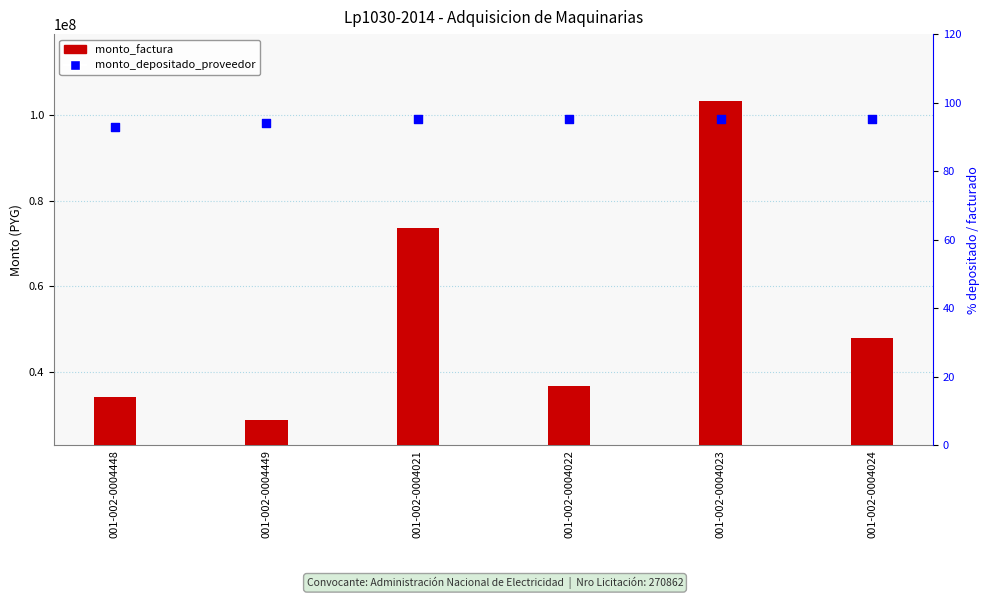

Which series contains the highest Y value?

monto_factura